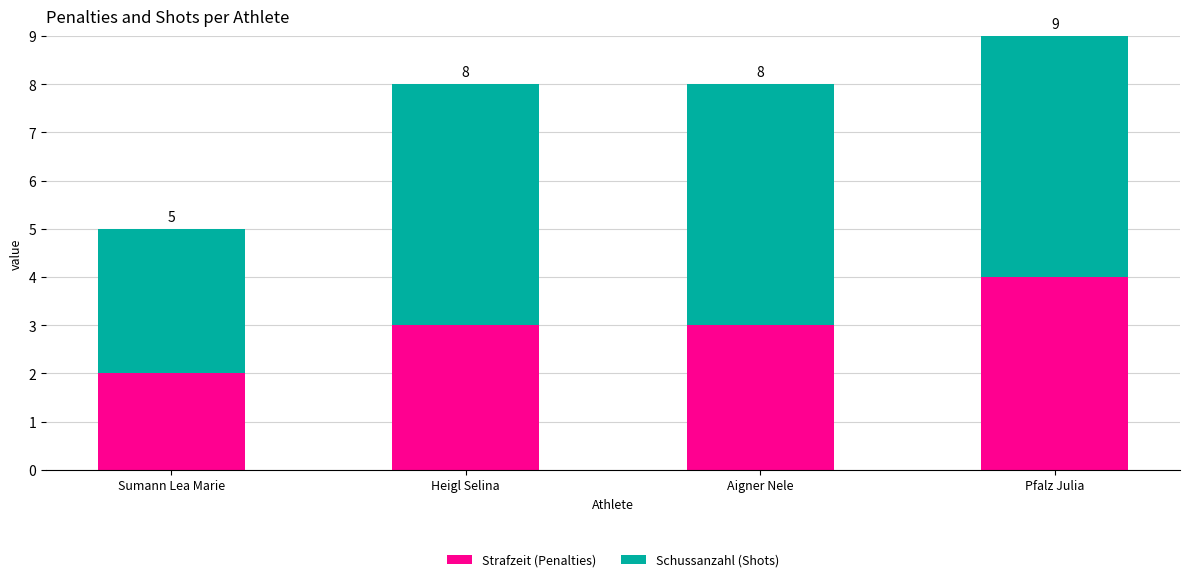

At Sumann Lea Marie, list the series in order from largest to smallest.

Schussanzahl (Shots), Strafzeit (Penalties)